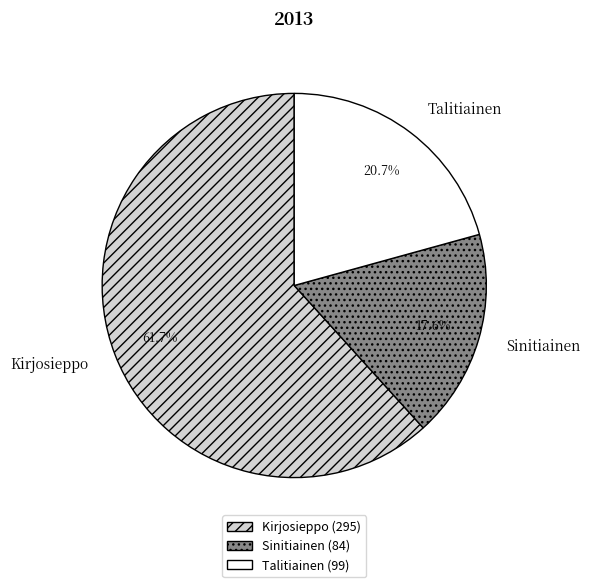

To the nearest percent, what portion does Sinitiainen represent?

18%